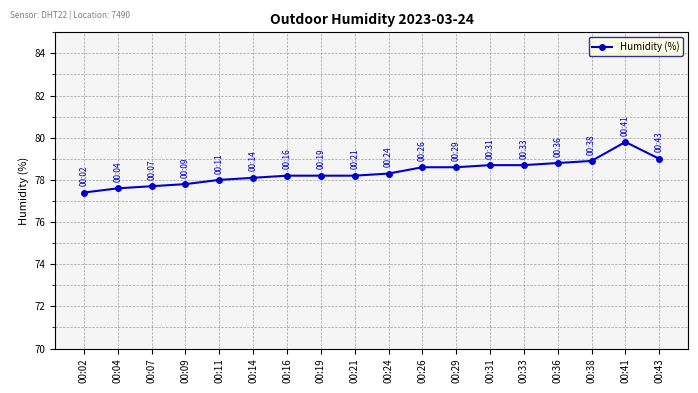

The chart shows a value of 132.9 at 00:43. True or false?

False